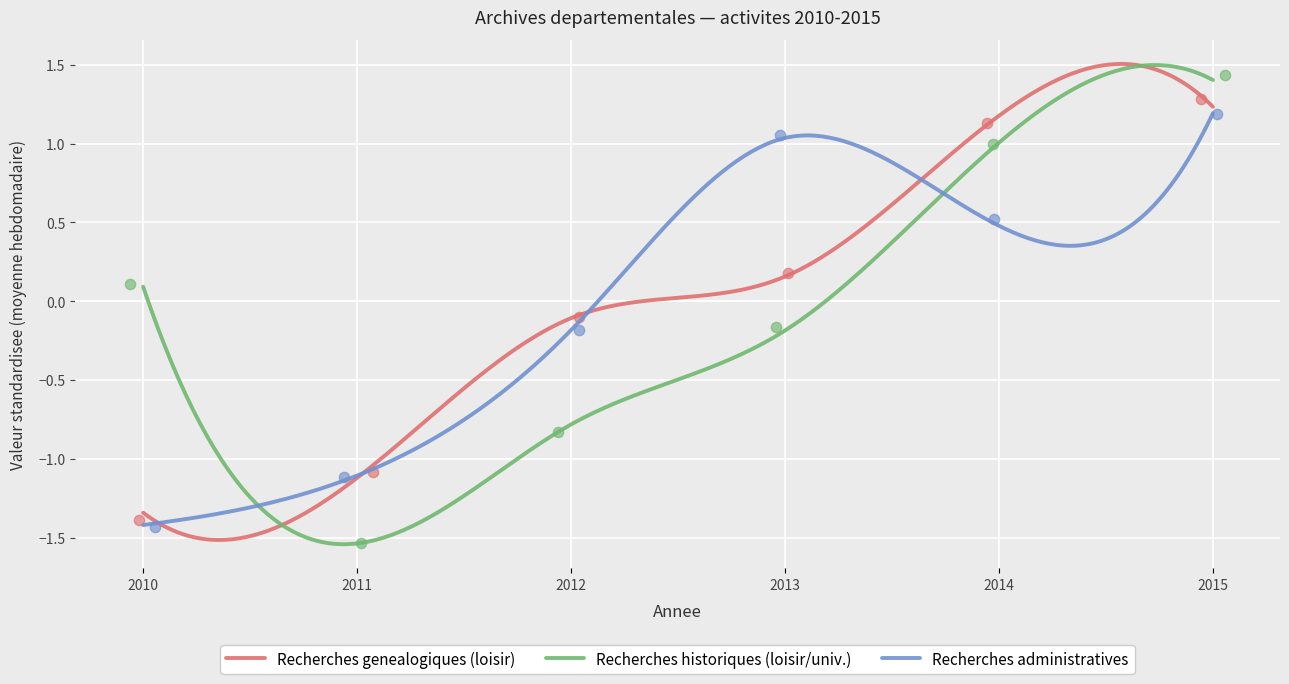

At how many categories does at least one series exceed 0?

4